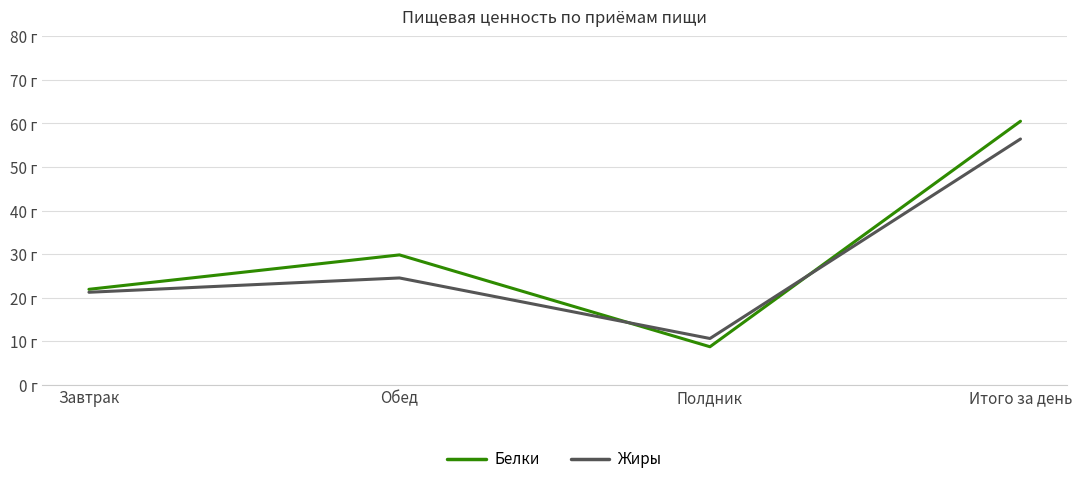

In Белки, how many points are lower than both neighbors (excluding endpoints)?

1